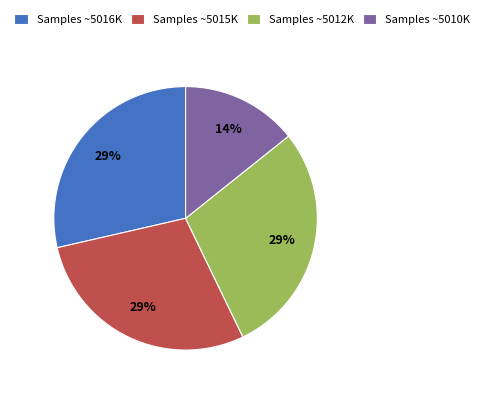

True or false: Samples ~5012K accounts for 29% of the total.

True